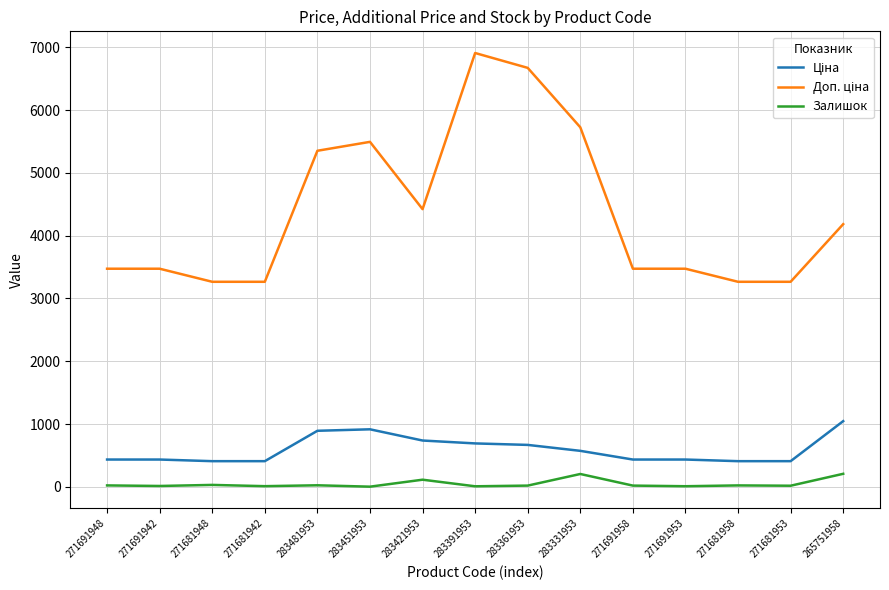

What is the total value across all series at 265751958?

5437.0